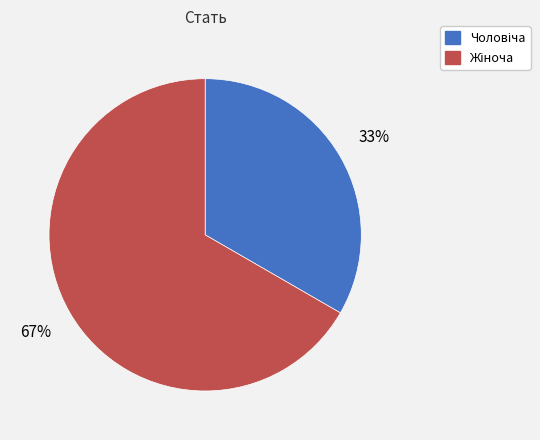

To the nearest percent, what is the average slice percentage?

50%